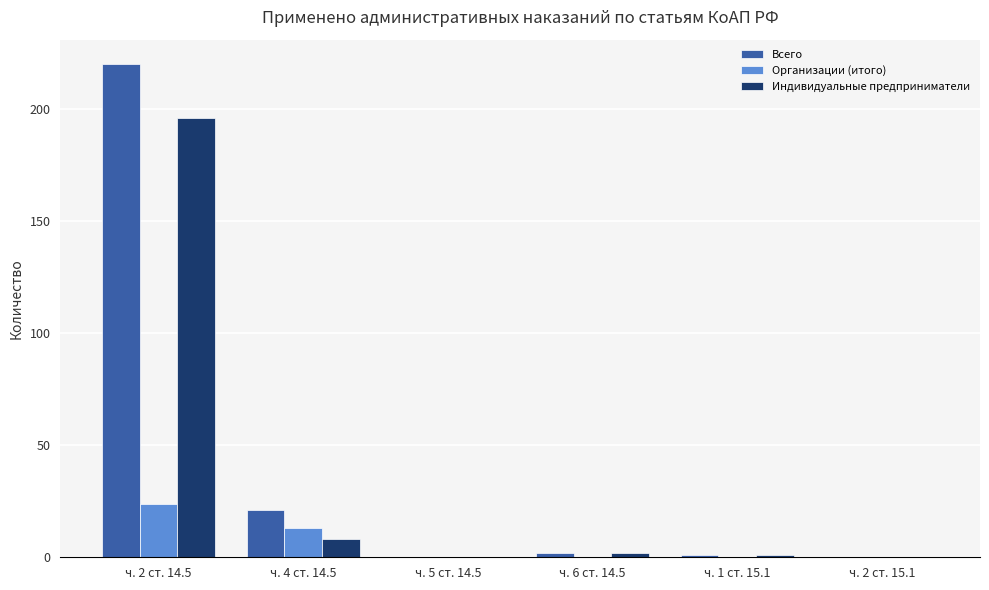

Between ч. 2 ст. 14.5 and ч. 5 ст. 14.5, which series saw the biggest shift?

Всего